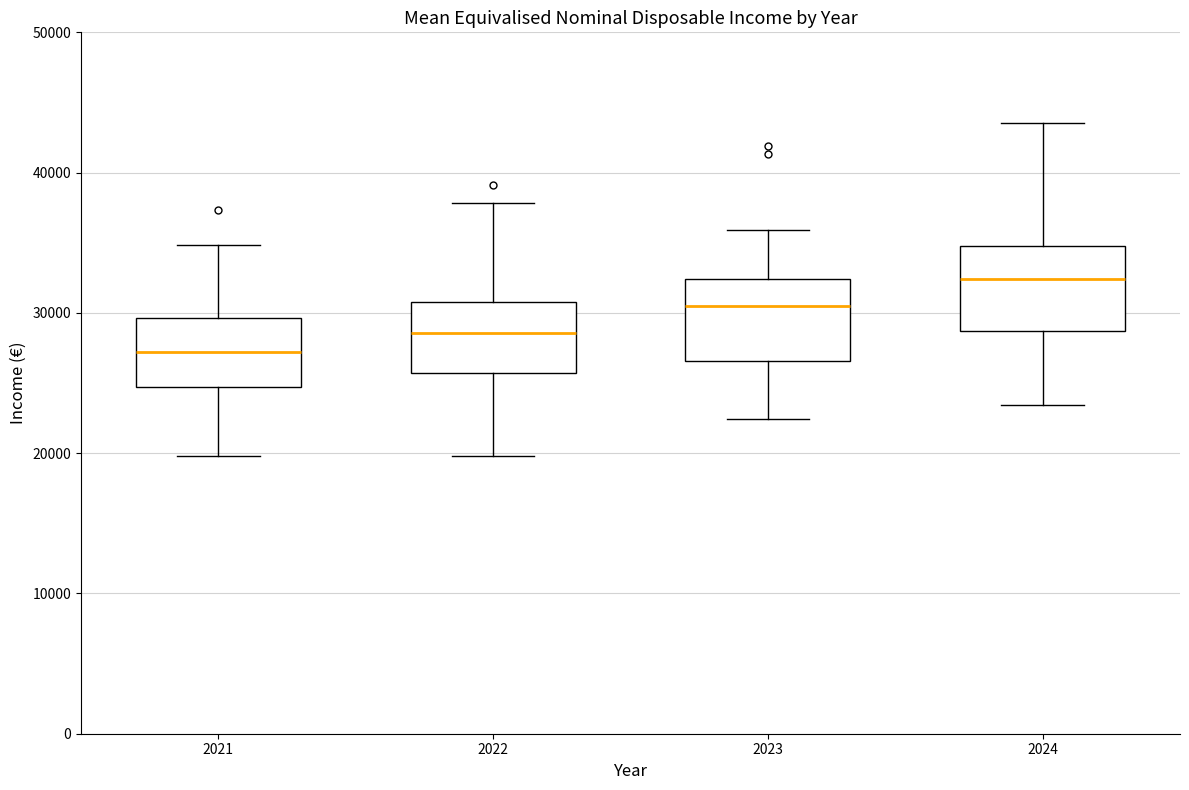

Reading left to right, transcribe this box plot: for each box, give where its median line is, the range the box spans, and where its two whiskers end, as read against the y-axis. The values are not printed on the chart, so give them approximately, as read against the axis.

2021: median 27000, box 25000 to 30000, whiskers 20000 to 35000
2022: median 29000, box 26000 to 31000, whiskers 20000 to 38000
2023: median 31000, box 27000 to 32000, whiskers 22000 to 36000
2024: median 32000, box 29000 to 35000, whiskers 23000 to 44000